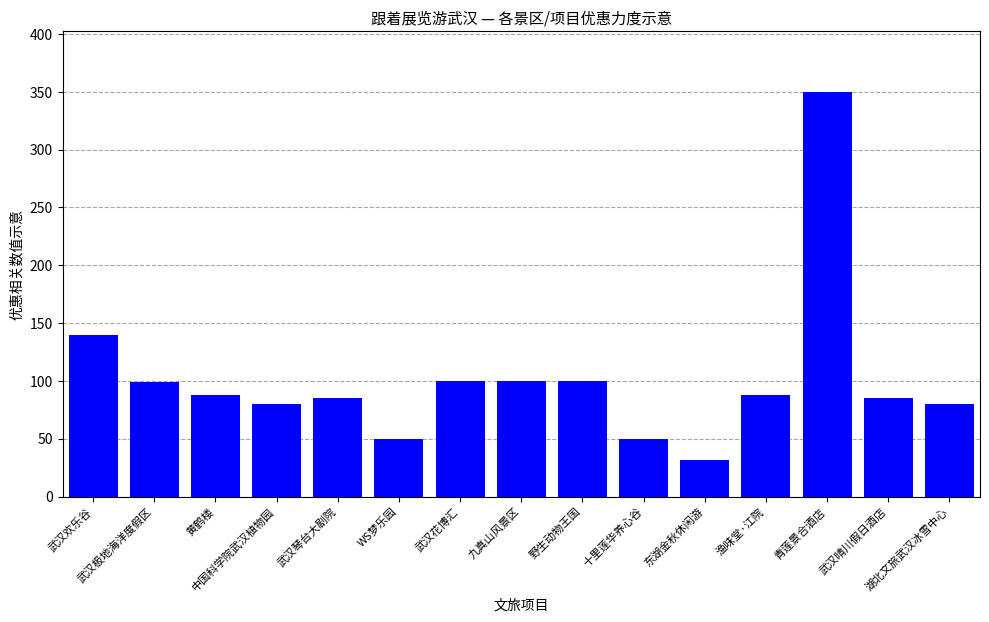

What is the value of the 3rd bar from the left?

88